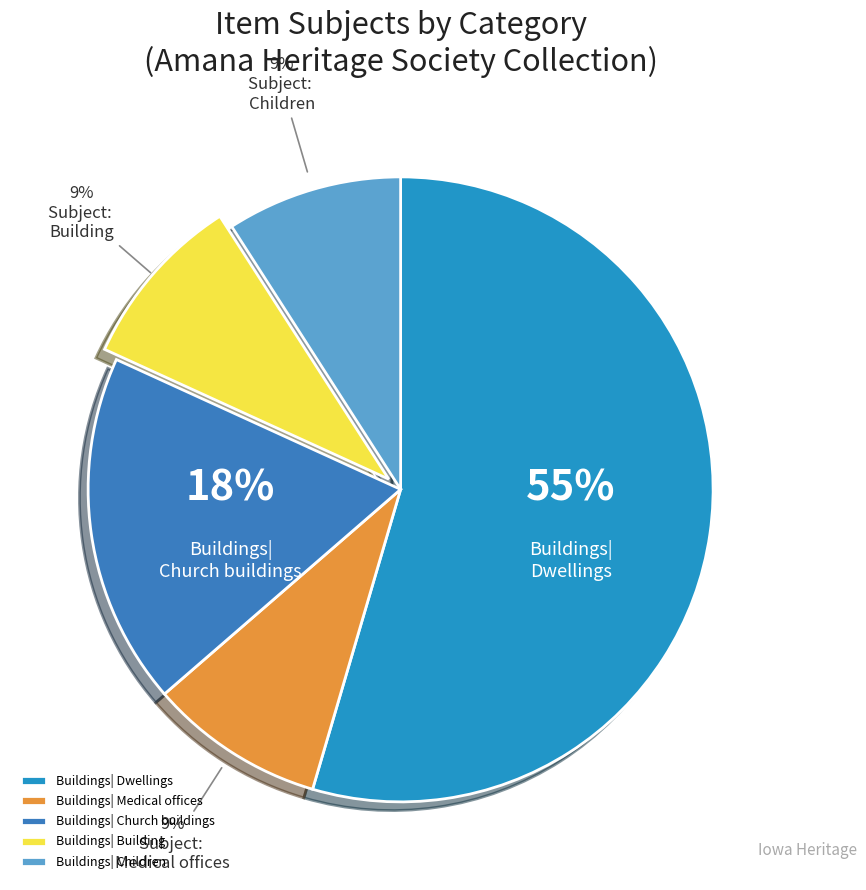

How many slices are in this pie chart?

5